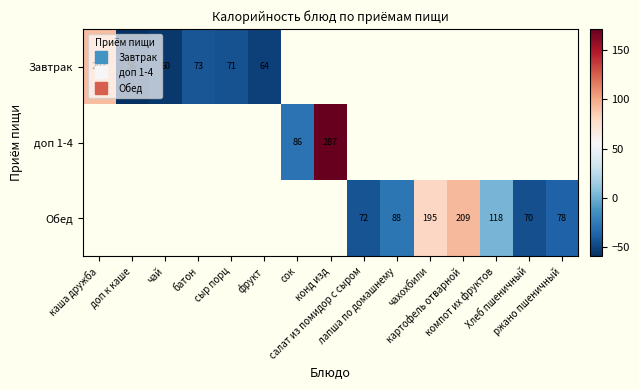

How many data points does each series have?

15